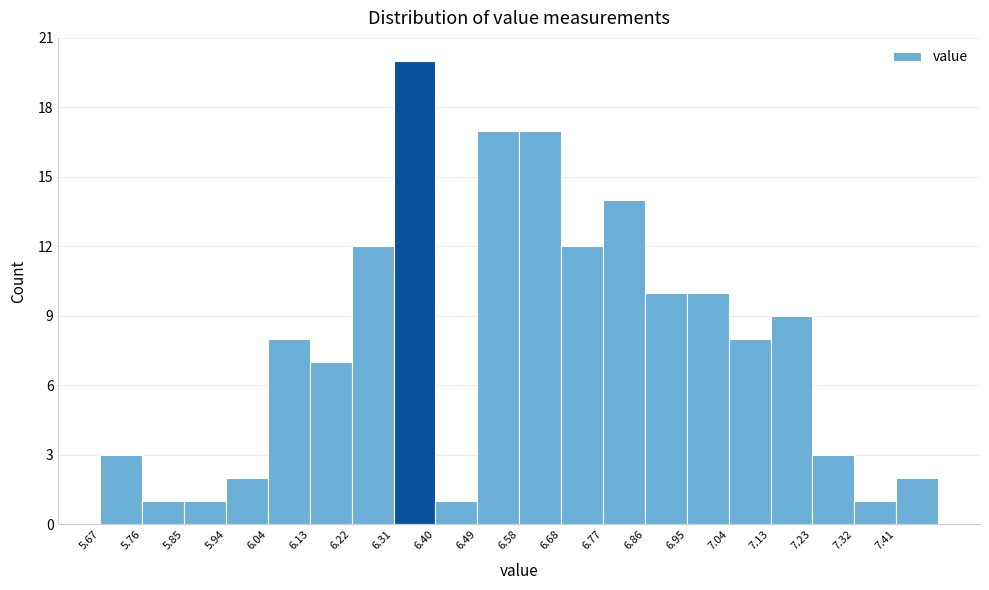

Reading left to right, list every bar in this chart as the range it spans on the x-axis followed by its height. Neither the bar edges nor the heights are printed on the chart, so give them approximately, as read against the axes.

5.67 to 5.76: 3
5.76 to 5.85: 1
5.85 to 5.94: 1
5.94 to 6.04: 2
6.04 to 6.13: 8
6.13 to 6.22: 7
6.22 to 6.31: 12
6.31 to 6.40: 20
6.40 to 6.49: 1
6.49 to 6.59: 17
6.59 to 6.68: 17
6.68 to 6.77: 12
6.77 to 6.86: 14
6.86 to 6.95: 10
6.95 to 7.04: 10
7.04 to 7.13: 8
7.13 to 7.23: 9
7.23 to 7.32: 3
7.32 to 7.41: 1
7.41 to 7.50: 2